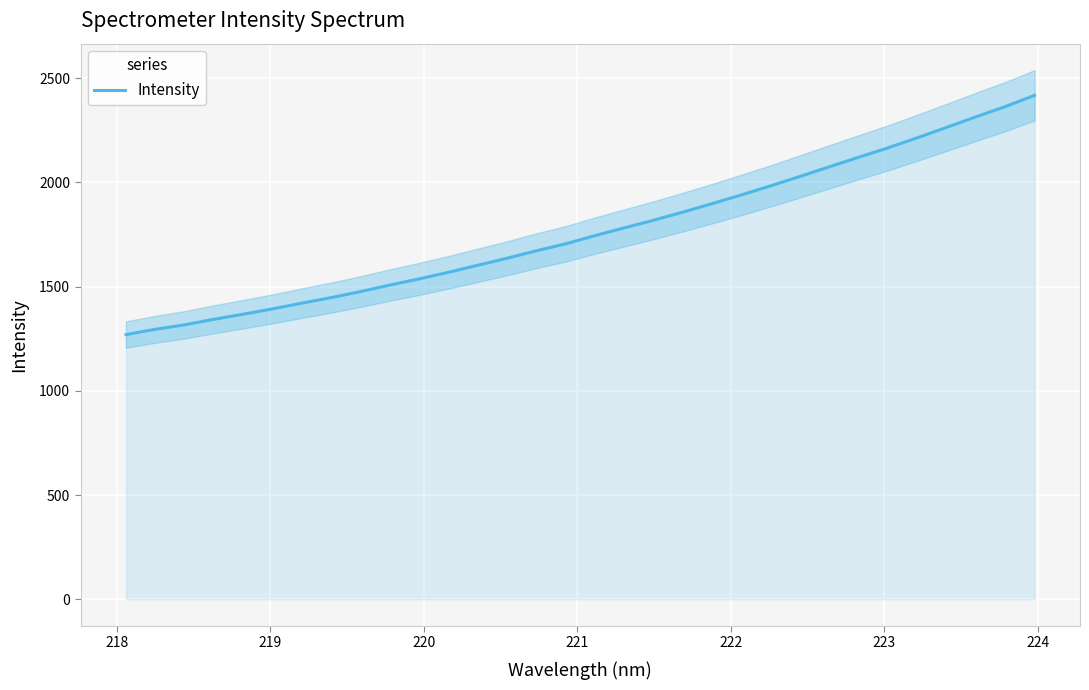

What is the maximum value for Intensity?

2417.9